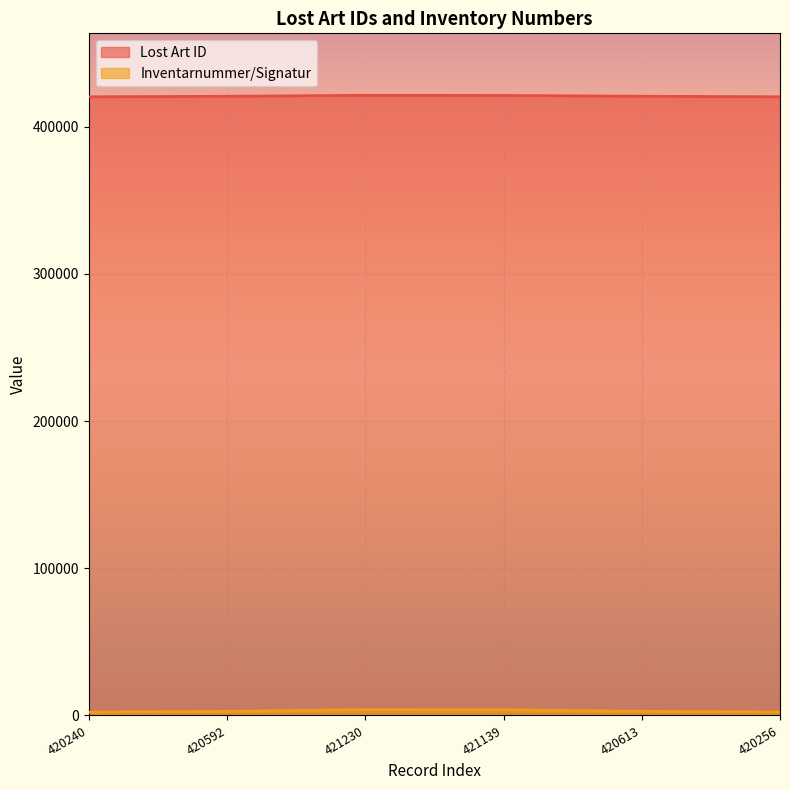

At which category is the sum across all series the highest?

421230